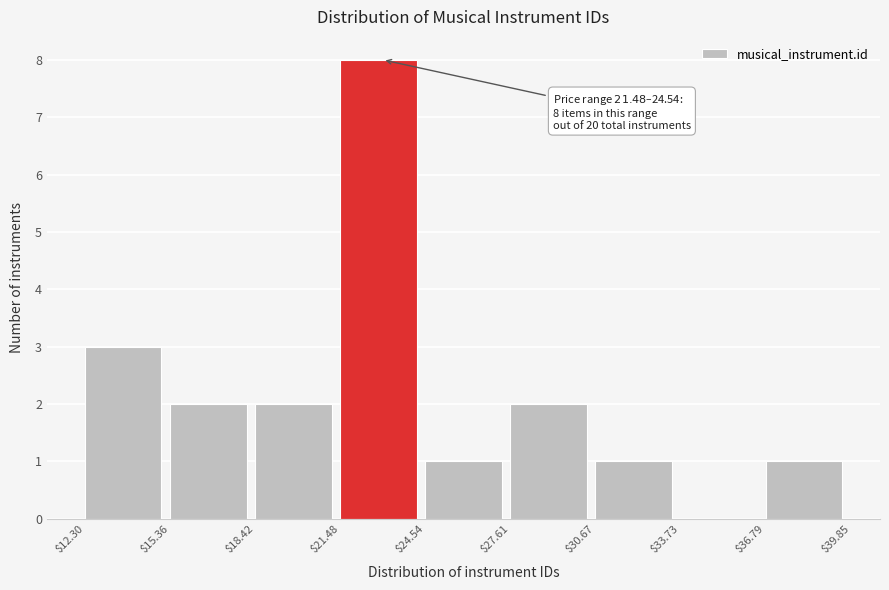

Which range on the x-axis has the tallest bar?

$21.48 to $24.54